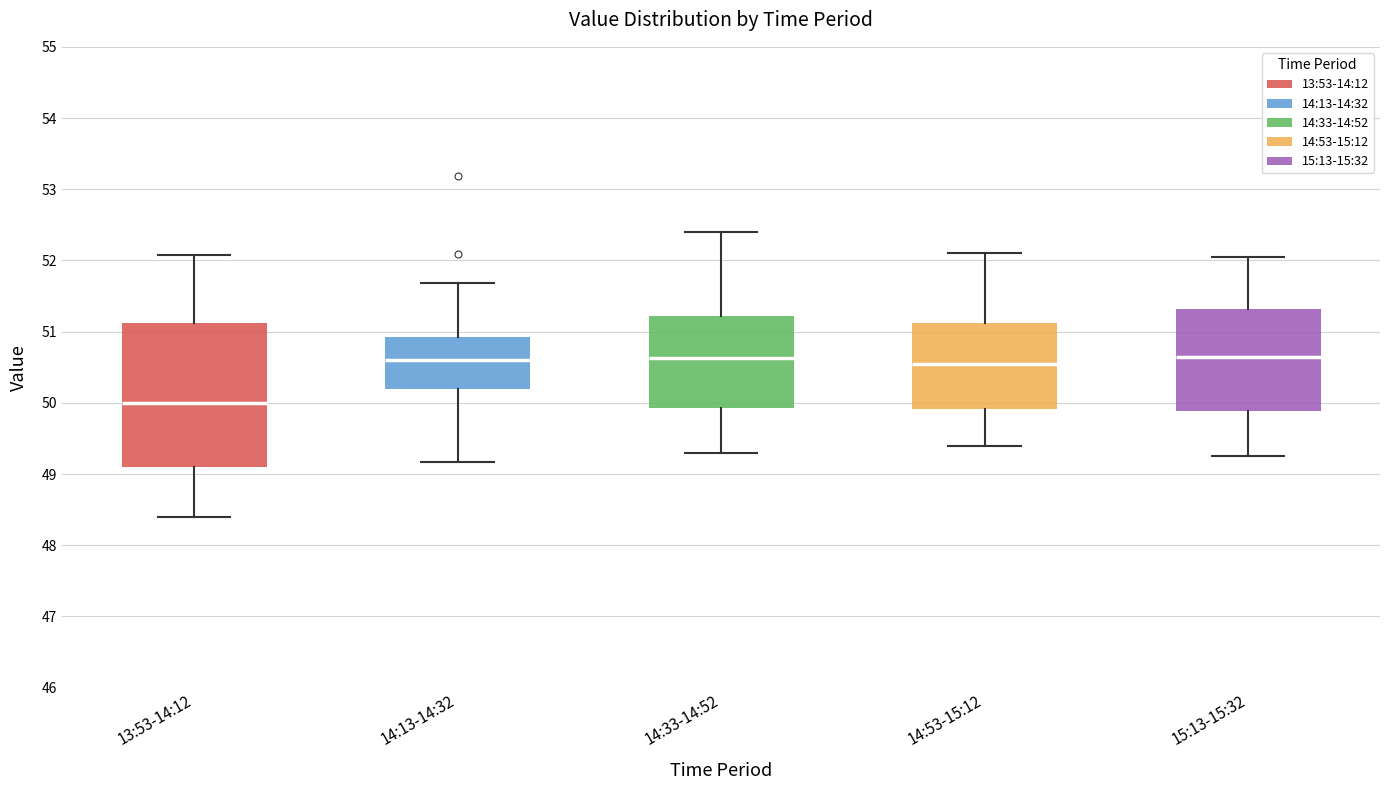

Which box's median line is the lowest?

13:53-14:12